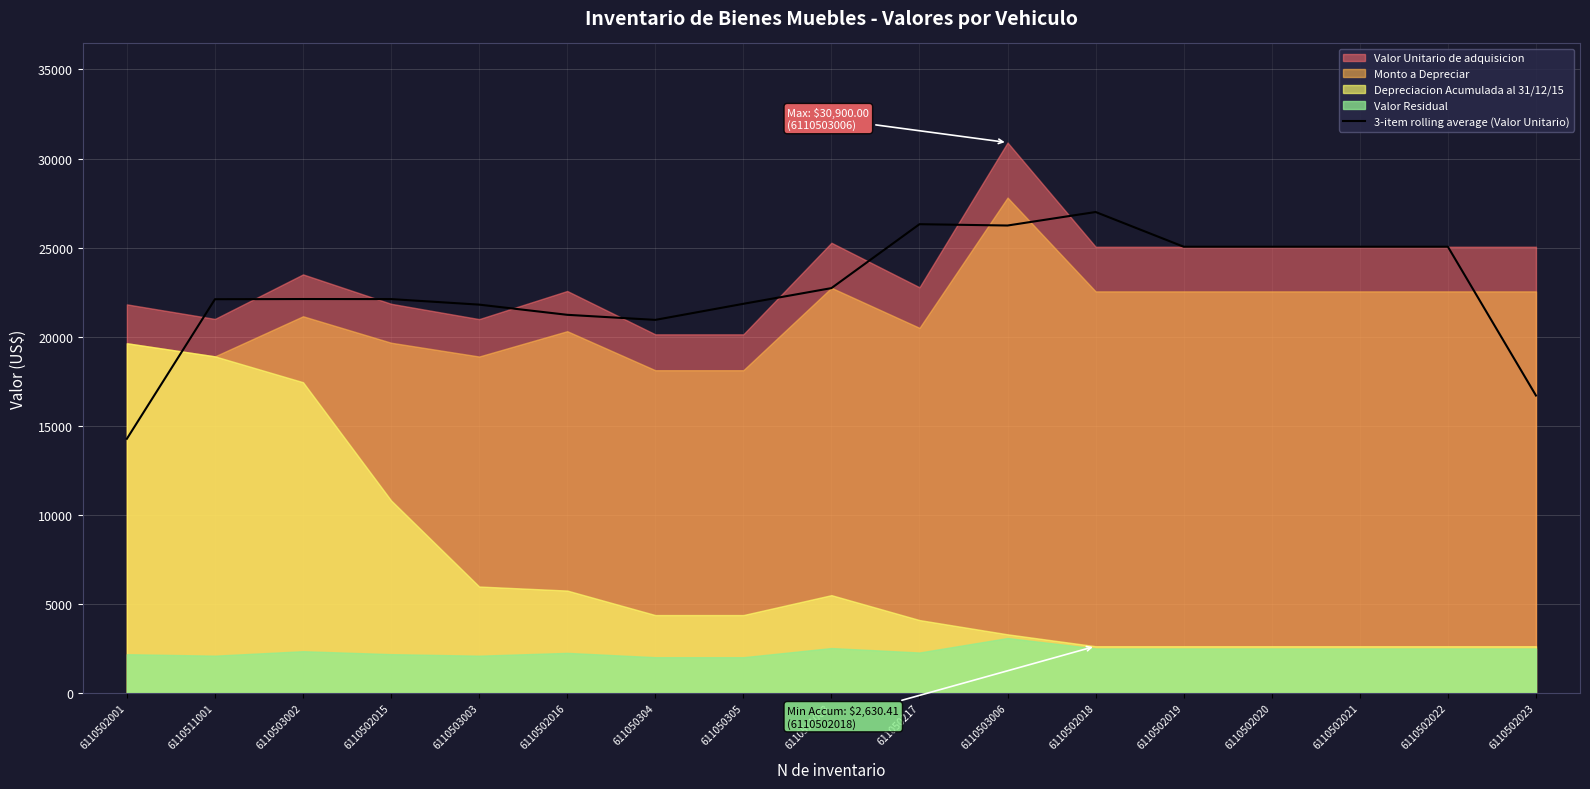

True or false: 3-item rolling average (Valor Unitario) has a value of 12421.1 at 6110503002.

False